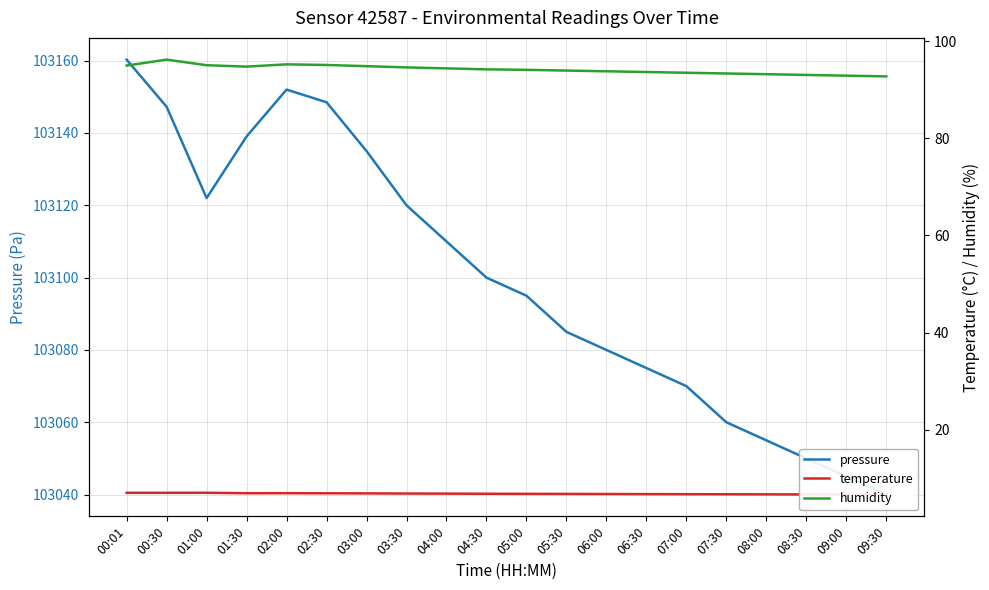

Is the value of temperature at 07:00 greater than the value of humidity at 08:30?

No